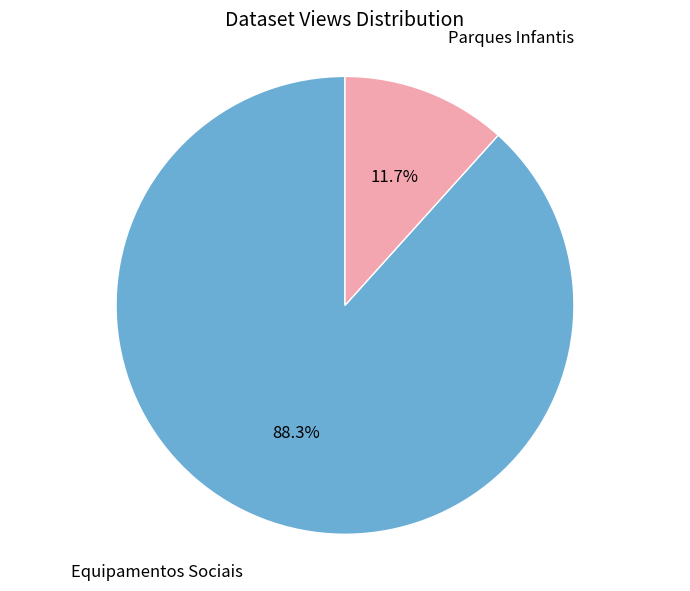

True or false: Parques Infantis accounts for 12% of the total.

True